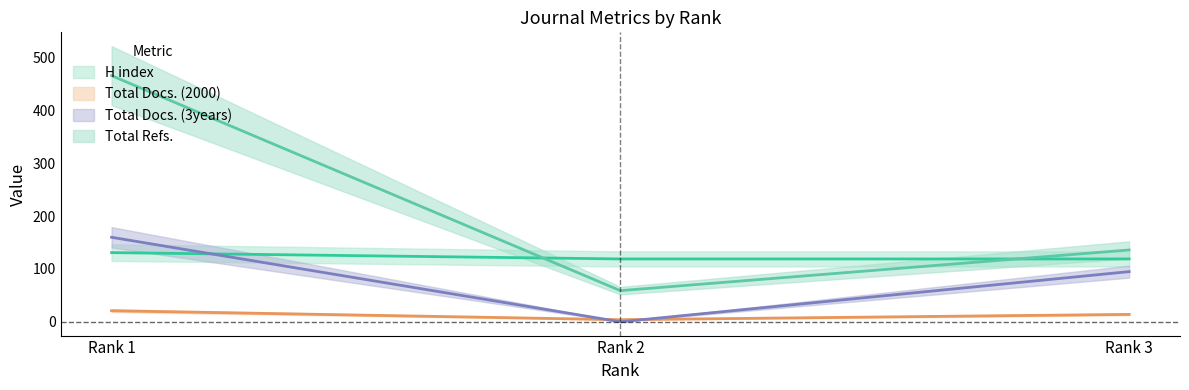

Rank the series at Rank 3 from lowest to highest value.

Total Docs. (2000), Total Docs. (3years), H index, Total Refs.